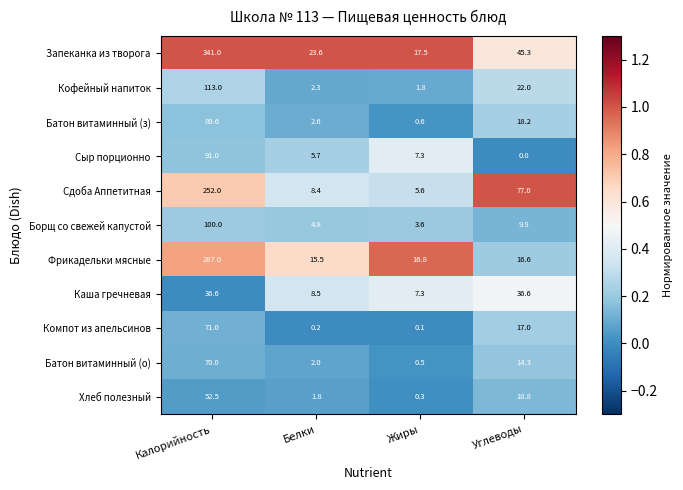

What is the sum of all Борщ со свежей капустой values?

118.3